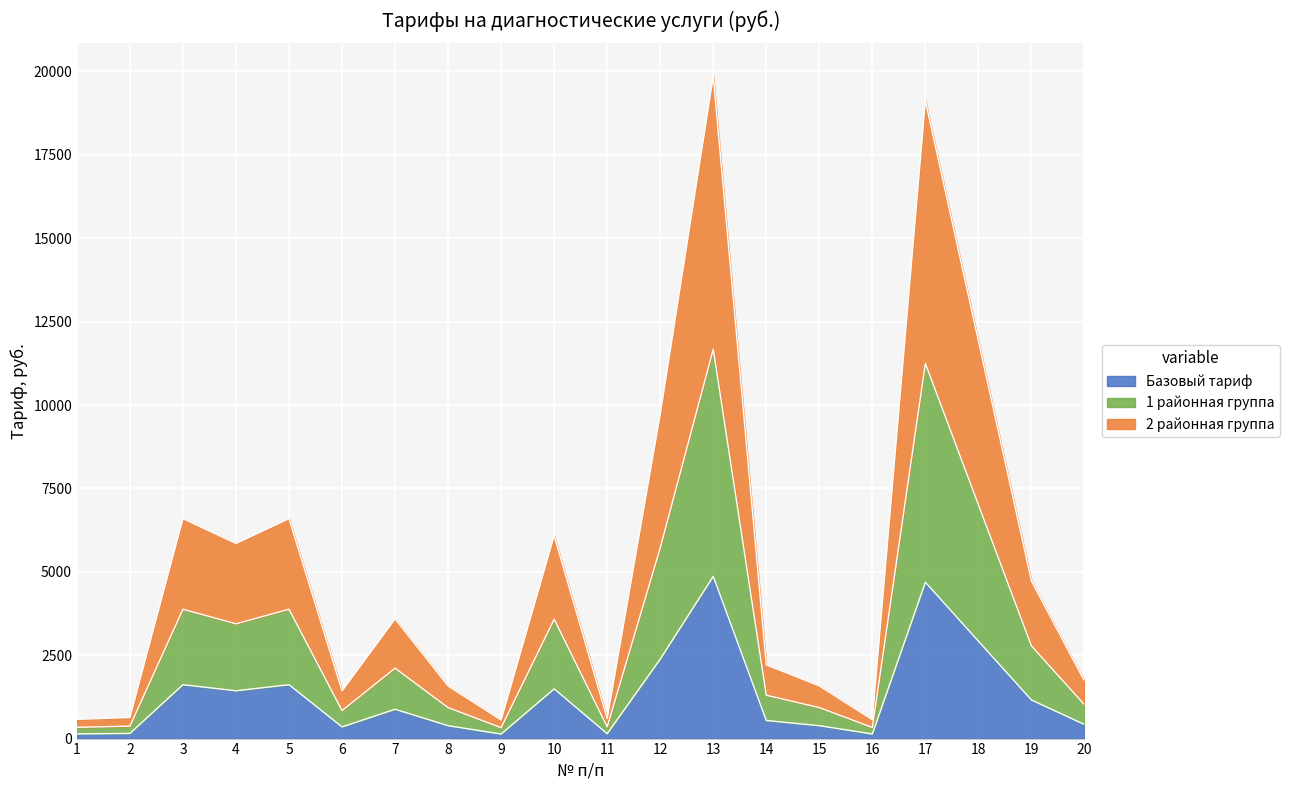

Rank the series by their average value, from lowest to highest.

Базовый тариф, 1 районная группа, 2 районная группа